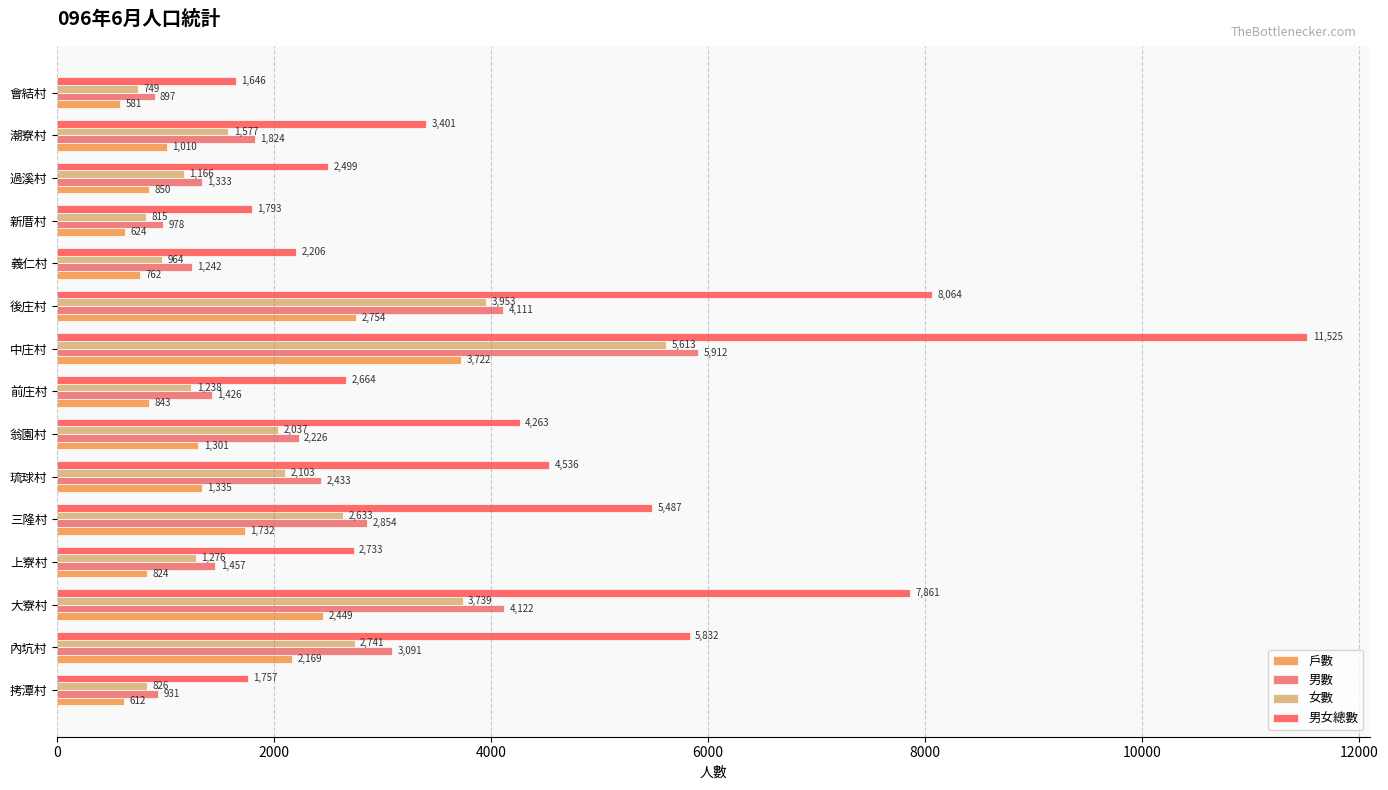

Which category has the lowest value across all series?

會結村